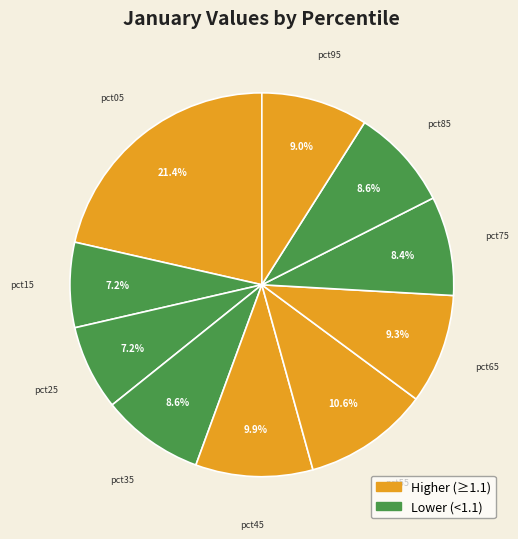

True or false: pct65 accounts for 3% of the total.

False